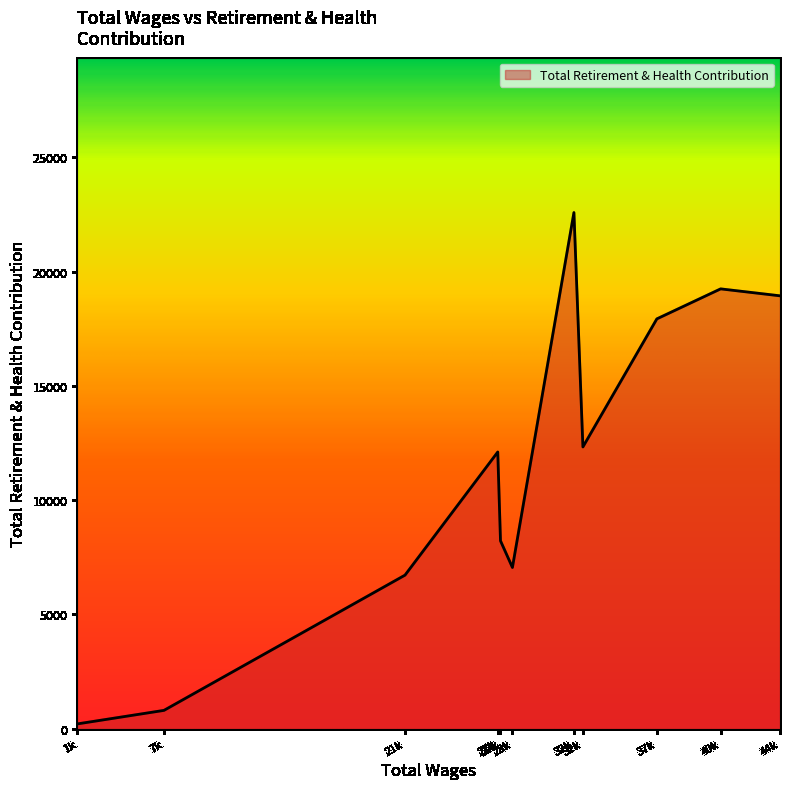

Reading left to right, transcribe all the data shown in this chart.

44571.0=18945	40953.0=19249	37066.0=17936	32560.0=12332	32012.0=22589	28264.0=7057	27537.0=8223	27370.0=12110	21718.0=6722	7030.0=804	1745.0=211